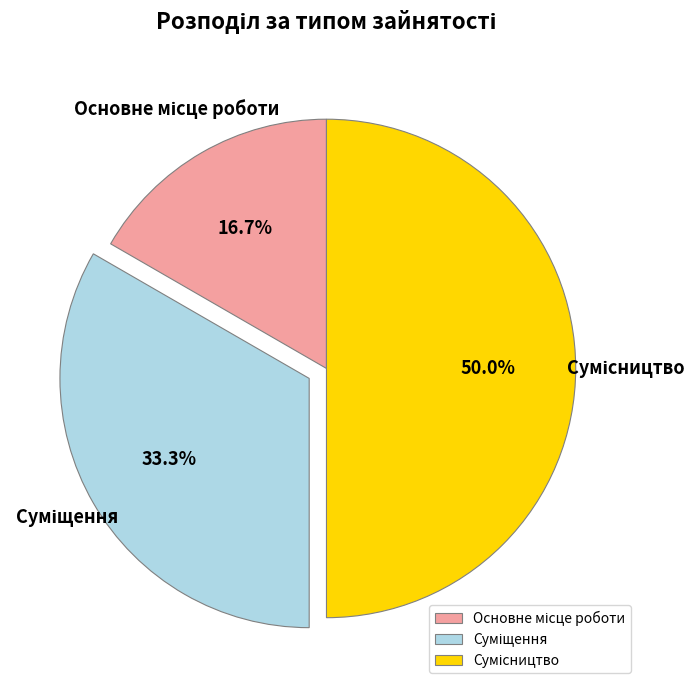

Count the number of slices in the pie.

3